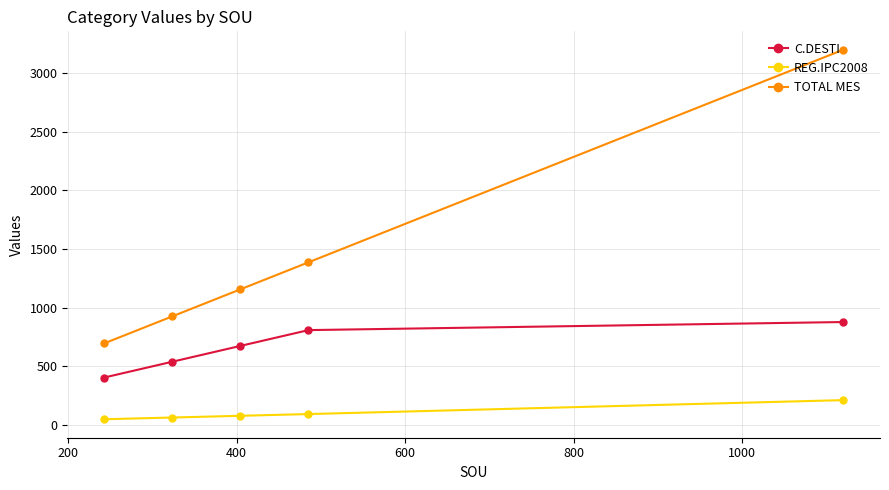

Which series has the largest range (max minus min)?

TOTAL MES